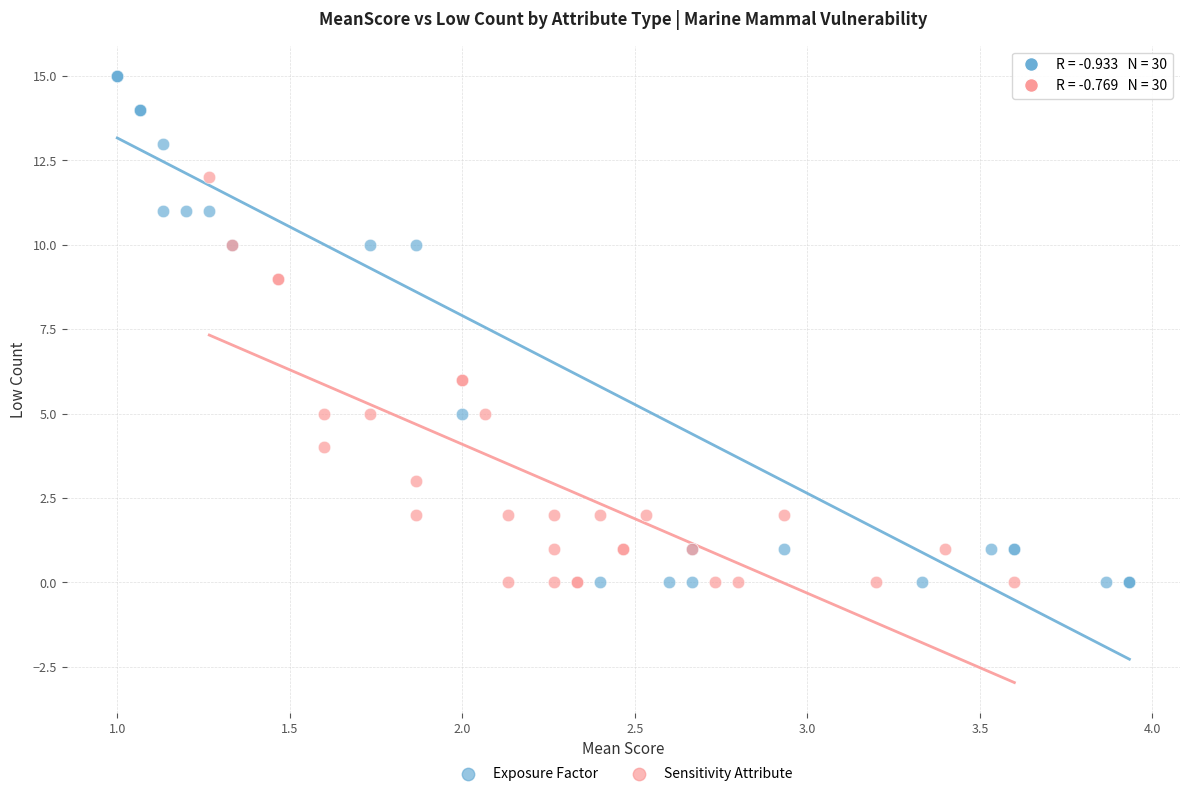

Which series reaches the maximum Y coordinate?

Exposure Factor